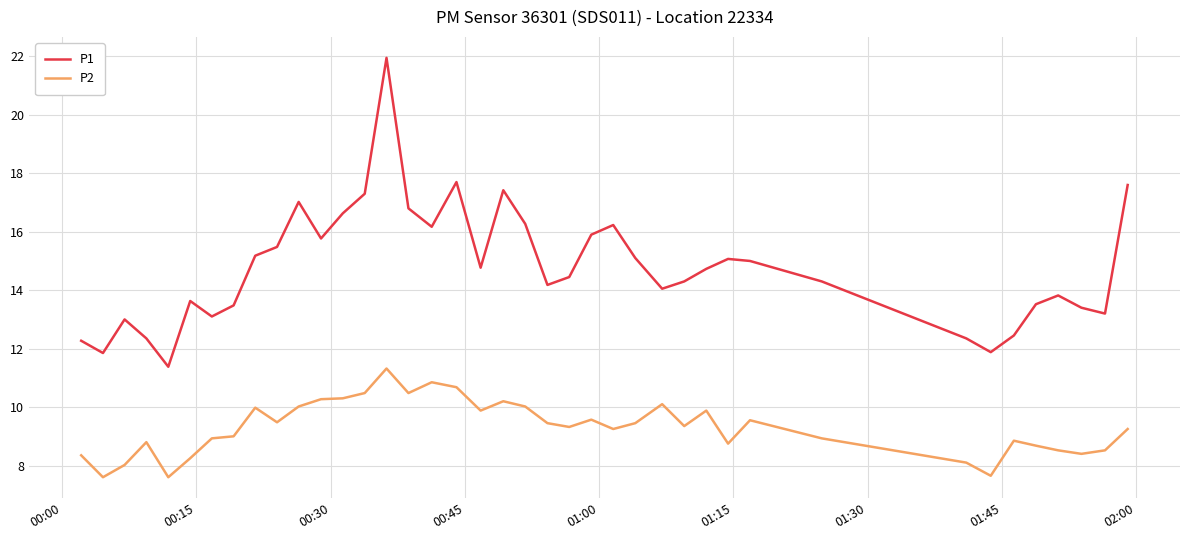

How many interior local peaks does the P1 series have?

9